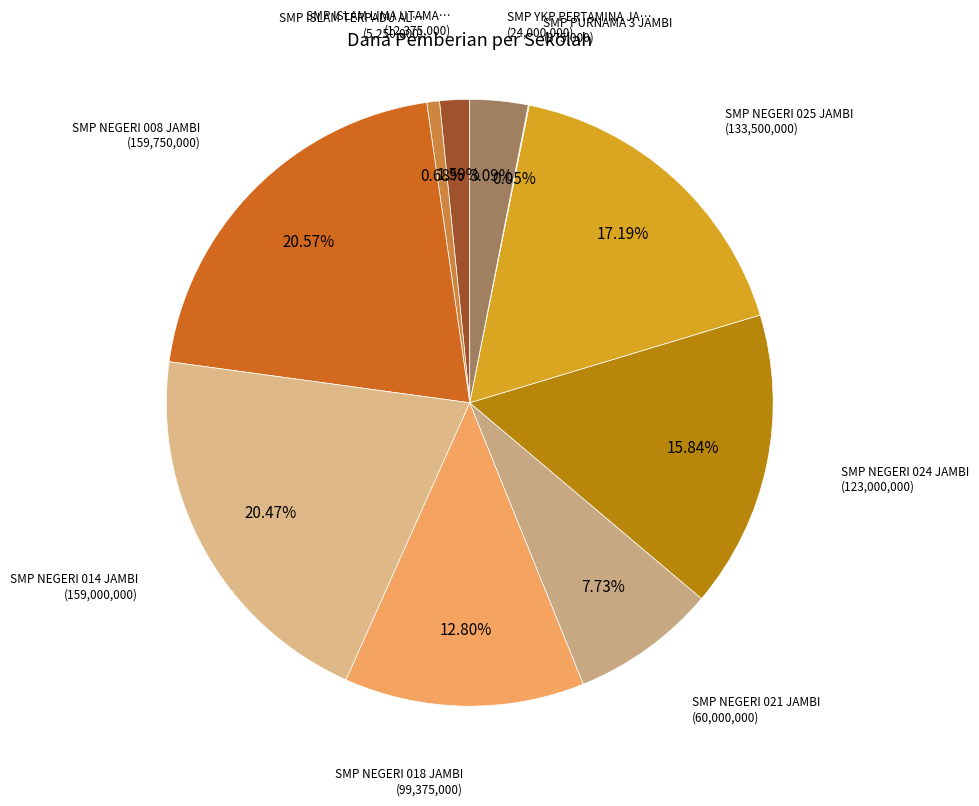

Rank the categories by value from highest to lowest.

SMP NEGERI 008 JAMBI, SMP NEGERI 014 JAMBI, SMP NEGERI 025 JAMBI, SMP NEGERI 024 JAMBI, SMP NEGERI 018 JAMBI, SMP NEGERI 021 JAMBI, SMP YKP PERTAMINA JAMBI, SMP ISLAM LIMA UTAMA JAMBI, SMP ISLAM TERPADU AL-MUTMAINNAH, SMP PURNAMA 3 JAMBI, PKBM BUNGO PANDAN